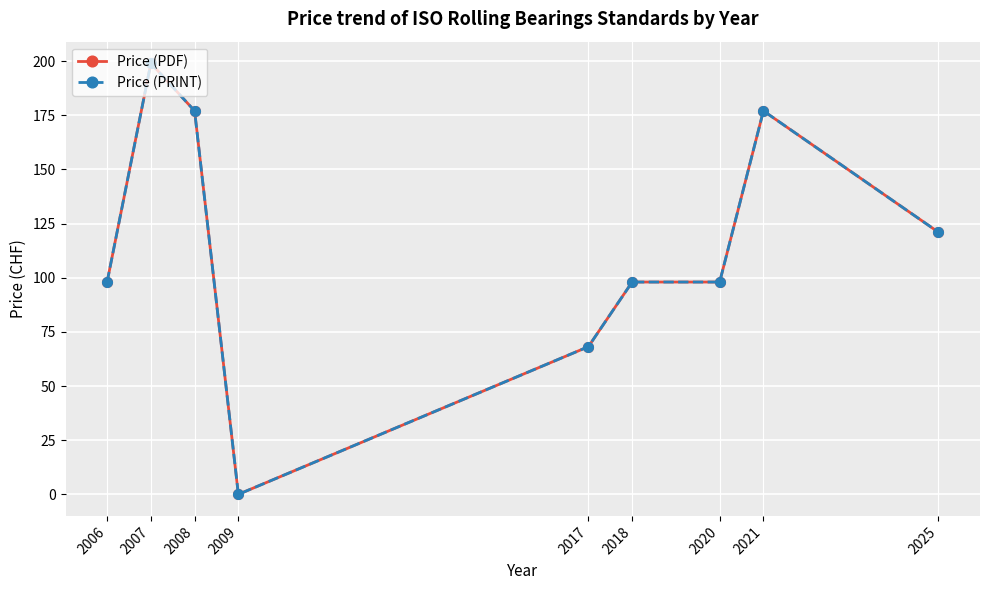

True or false: Price (PDF) and Price (PRINT) intersect in this chart.

False